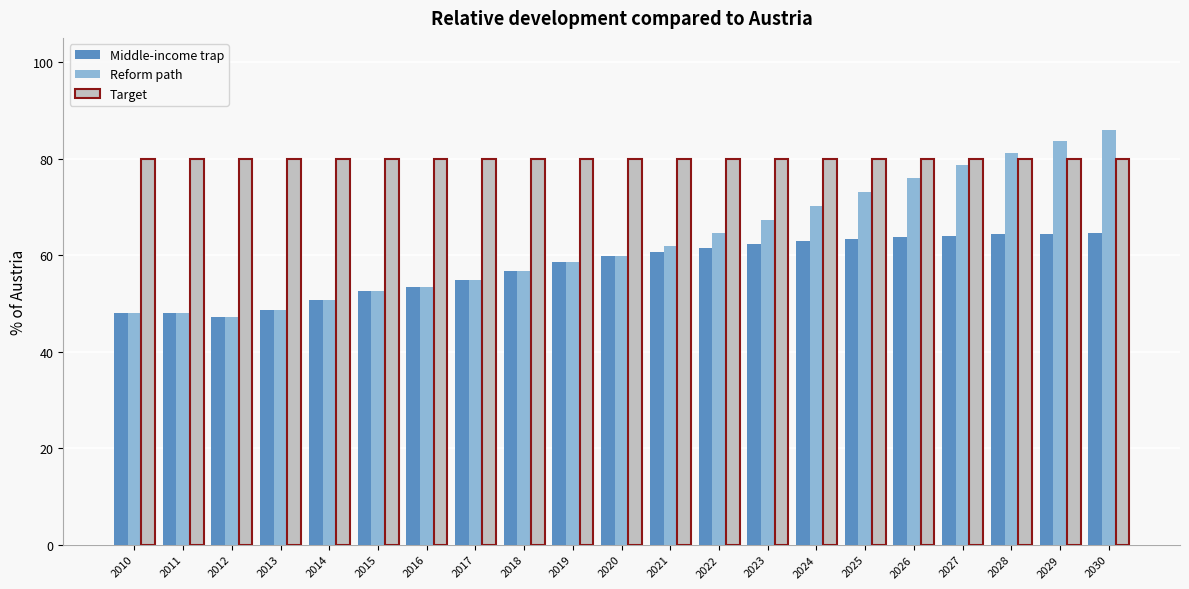

The Target series shows 80.0 at 2027. True or false?

True